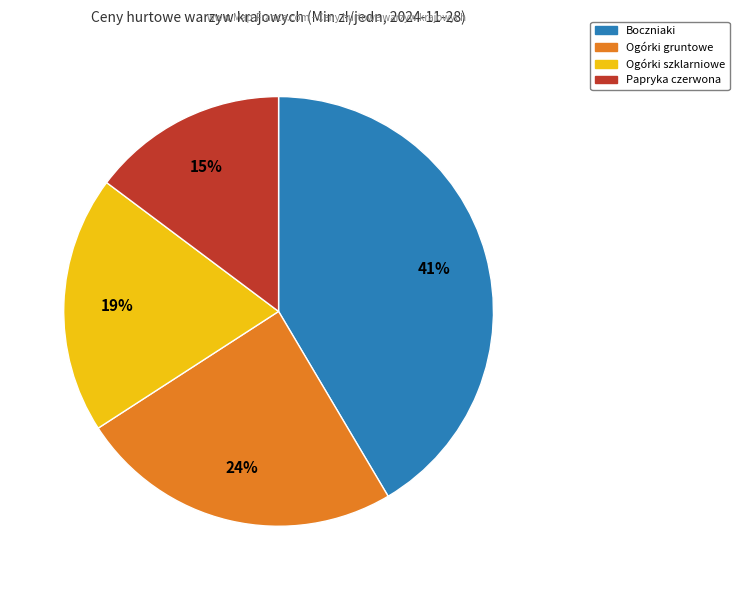

To the nearest percent, what is the average slice percentage?

25%